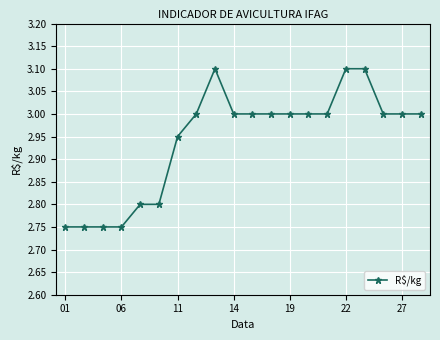

What is the greatest value displayed?

3.1